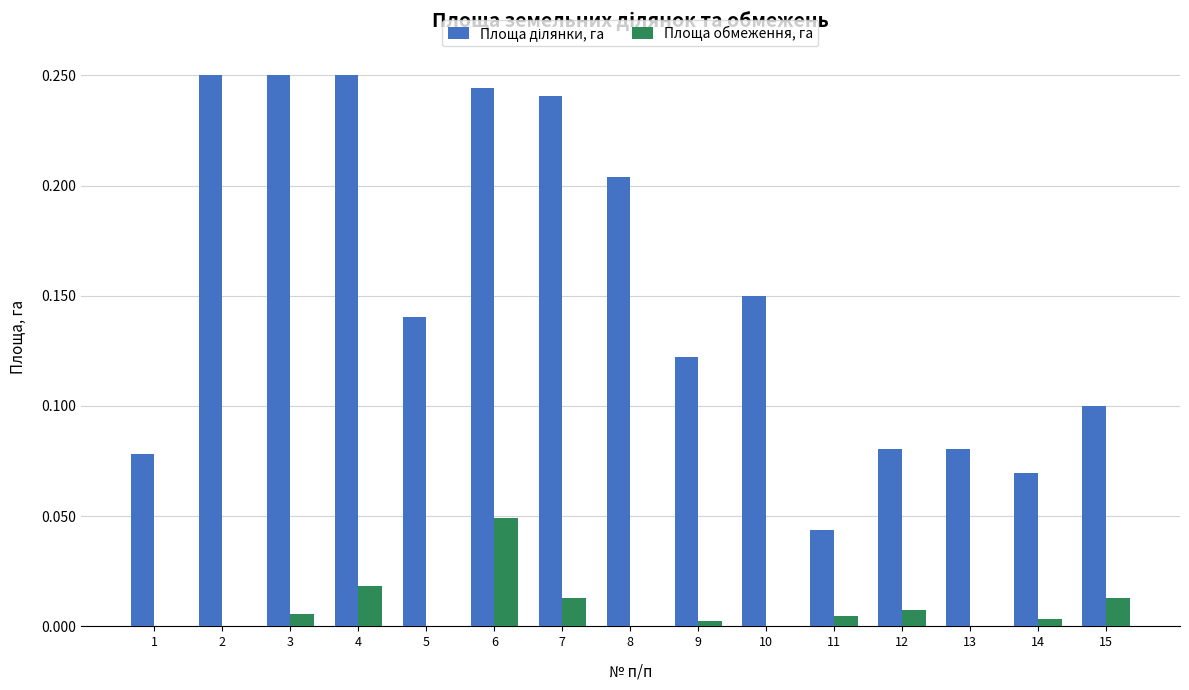

True or false: Площа обмеження, га has a value of 0.0 at 9.

True